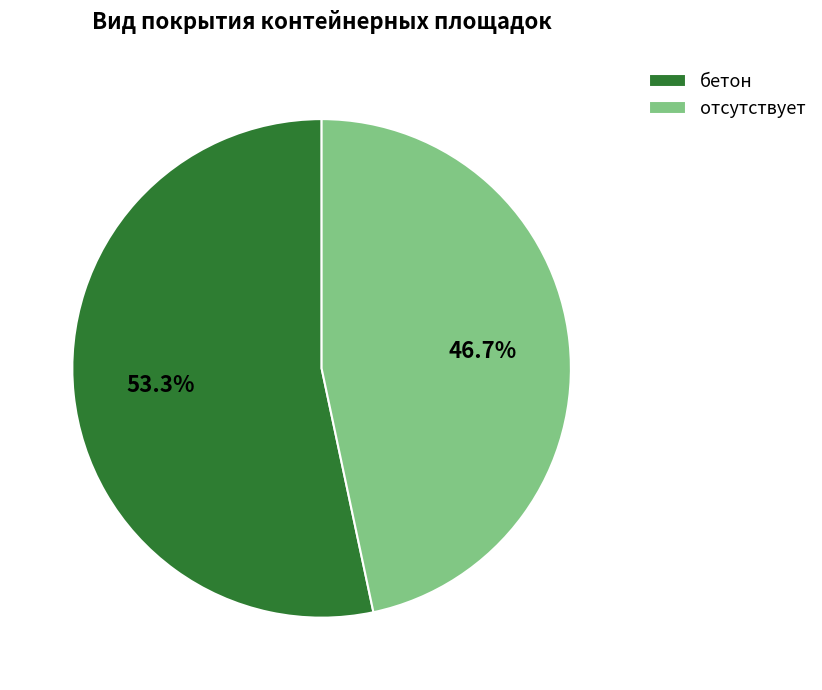

Count the number of slices in the pie.

2